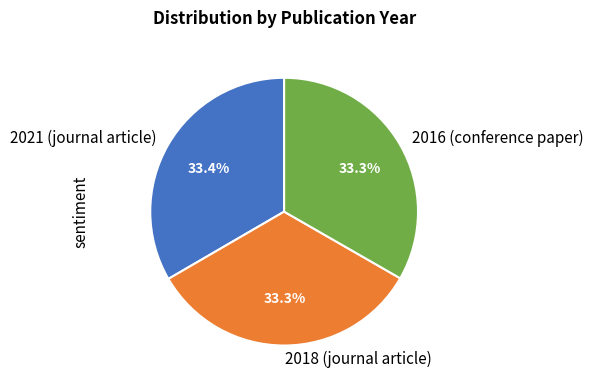

How much of the chart is everything except 2016 (conference paper)?

66.7%